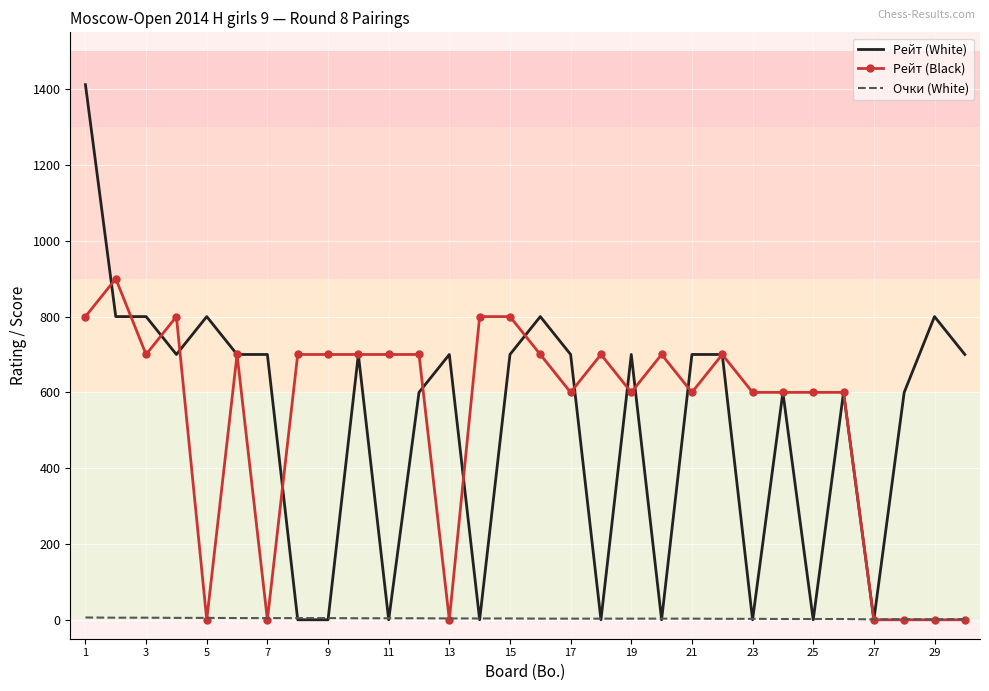

What is the greatest value displayed?

1412.0